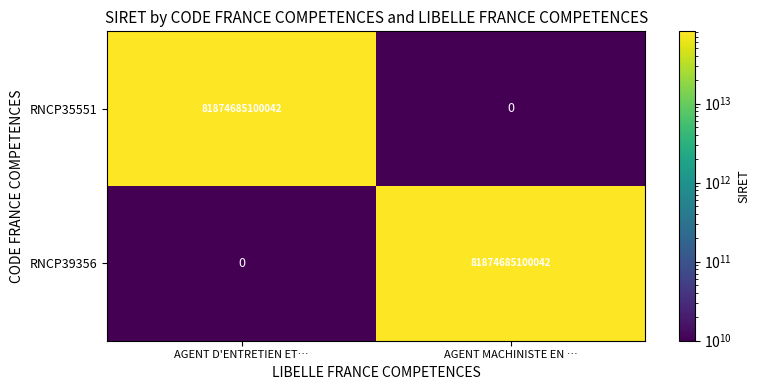

What is the difference between the RNCP35551 values at AGENT MACHINISTE EN … and AGENT D'ENTRETIEN ET…?

81874685100042